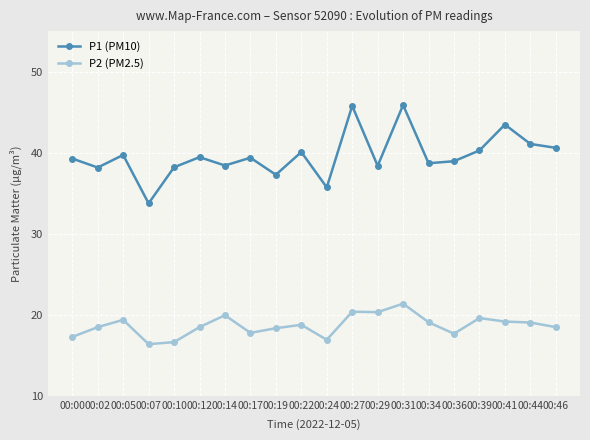

What is the sum of all P1 (PM10) values?

792.6